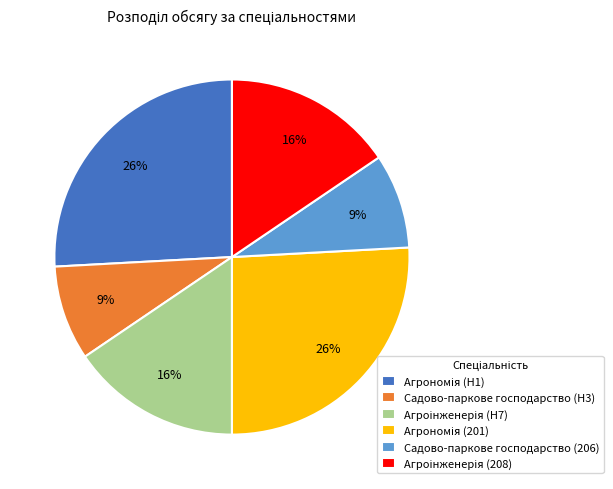

To the nearest percent, what is the average slice percentage?

17%